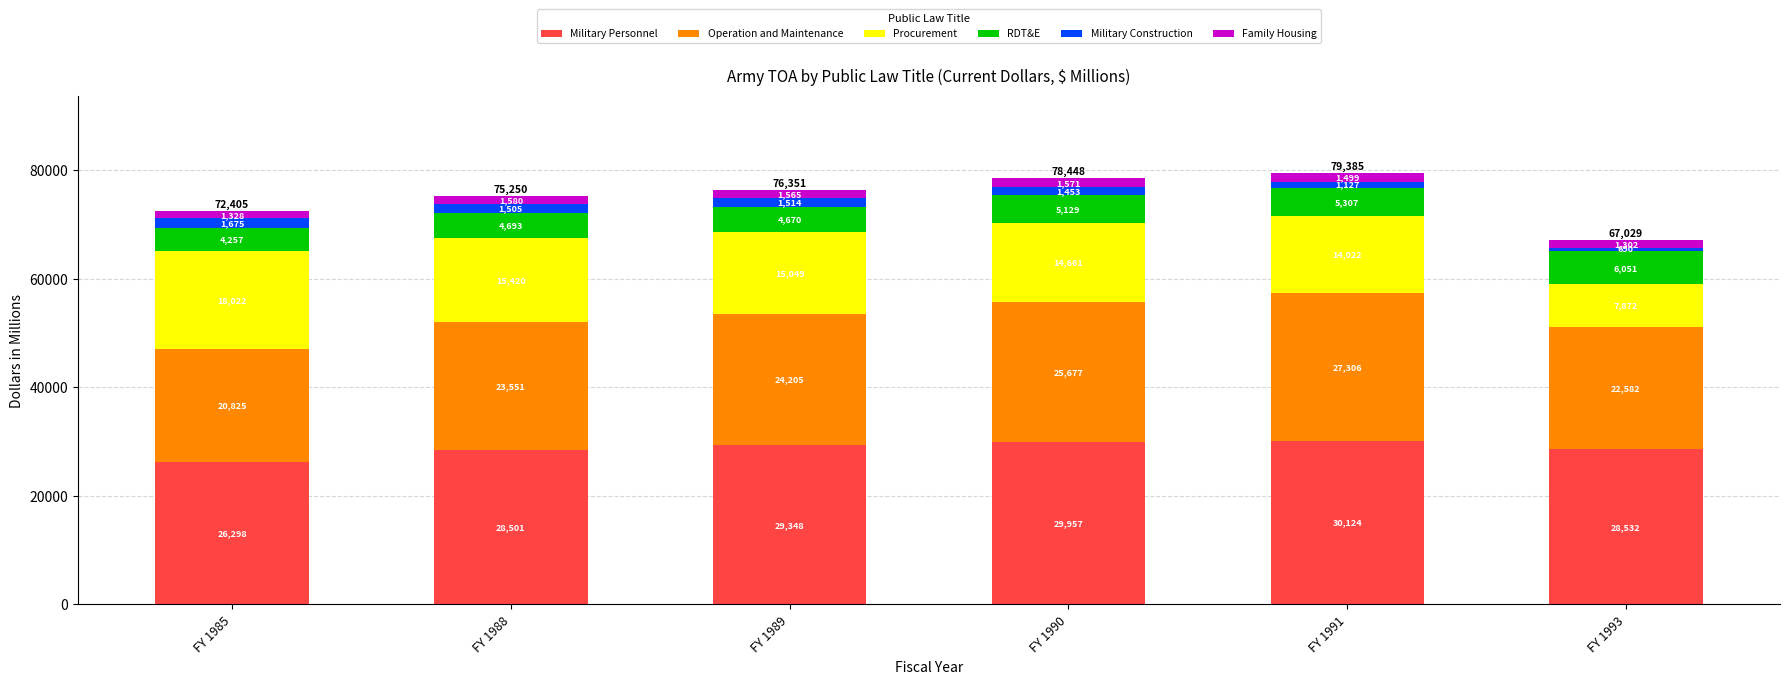

What is the total value across all series at FY 1988?

75250